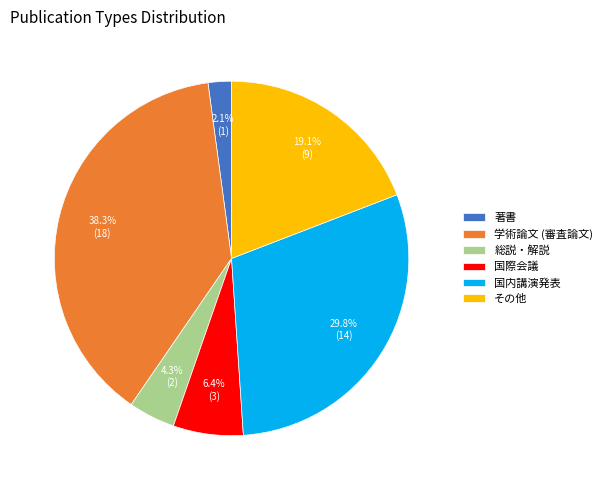

Is there a majority slice in this chart?

No